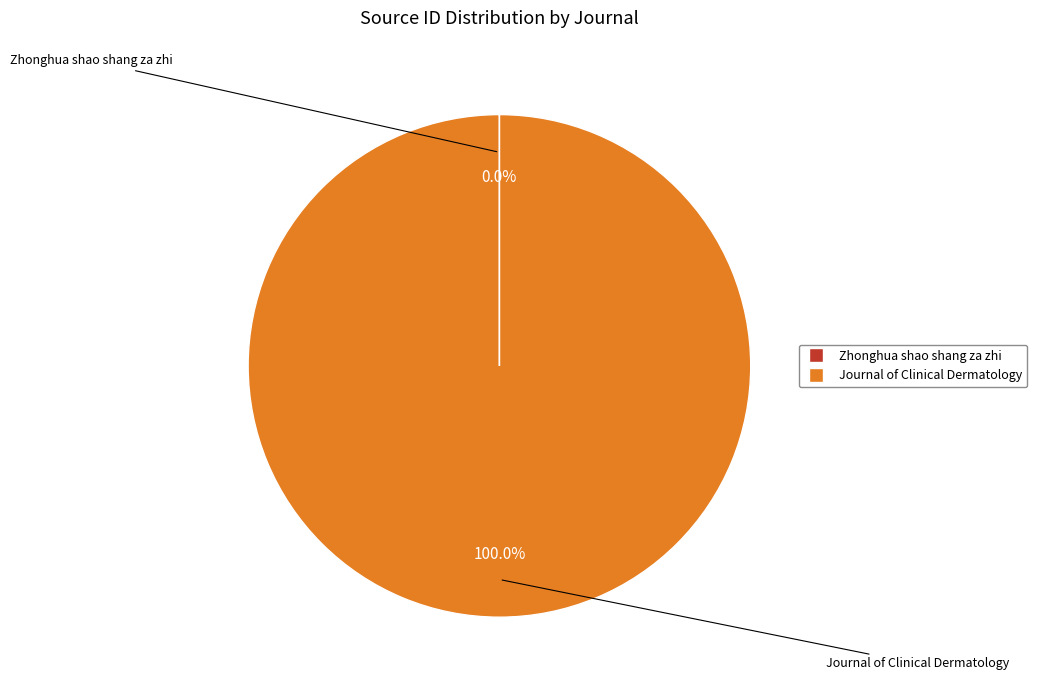

Does Journal of Clinical Dermatology represent more than half of the total?

Yes